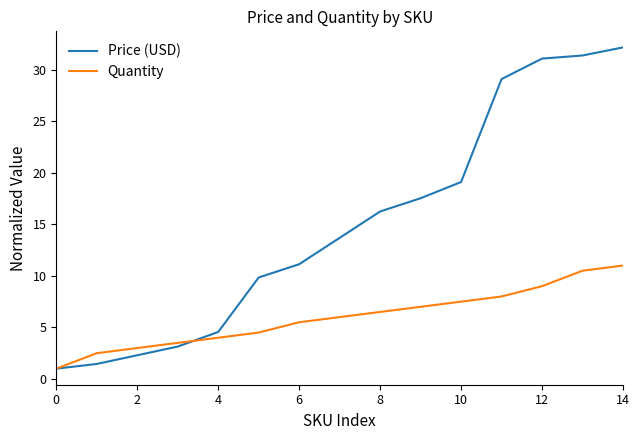

List the series in order of their overall mean, highest first.

Price (USD), Quantity